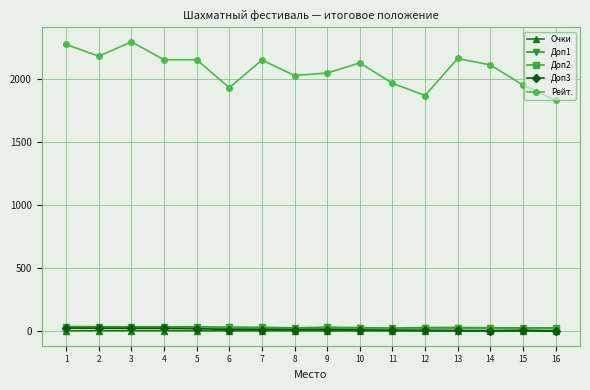

What is the difference between the second highest and minimum values in the Очки series?

4.5